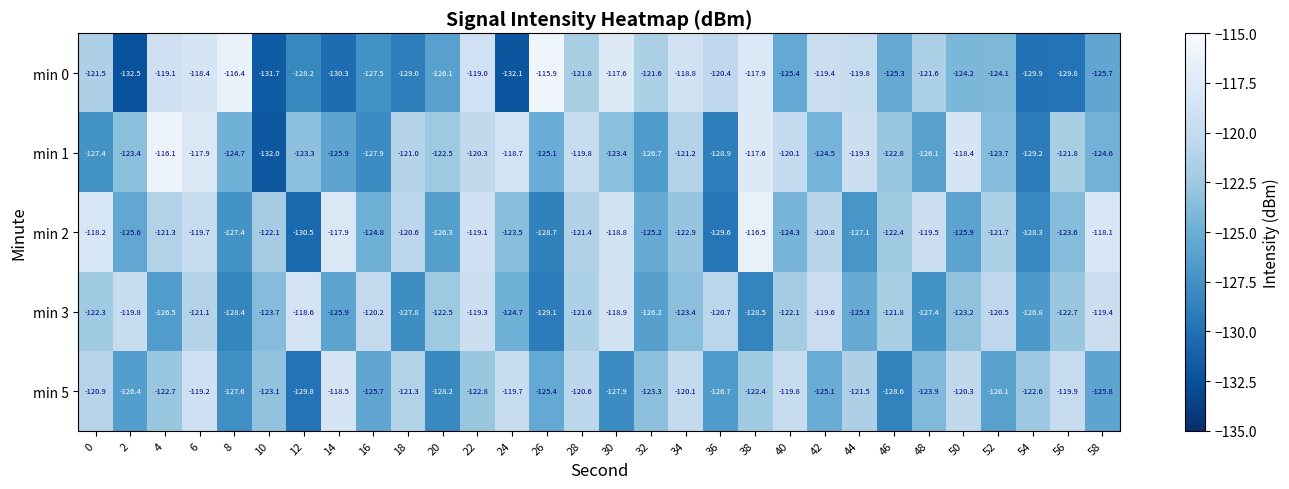

Rank the series by their maximum value, from highest to lowest.

min 0, min 1, min 2, min 5, min 3